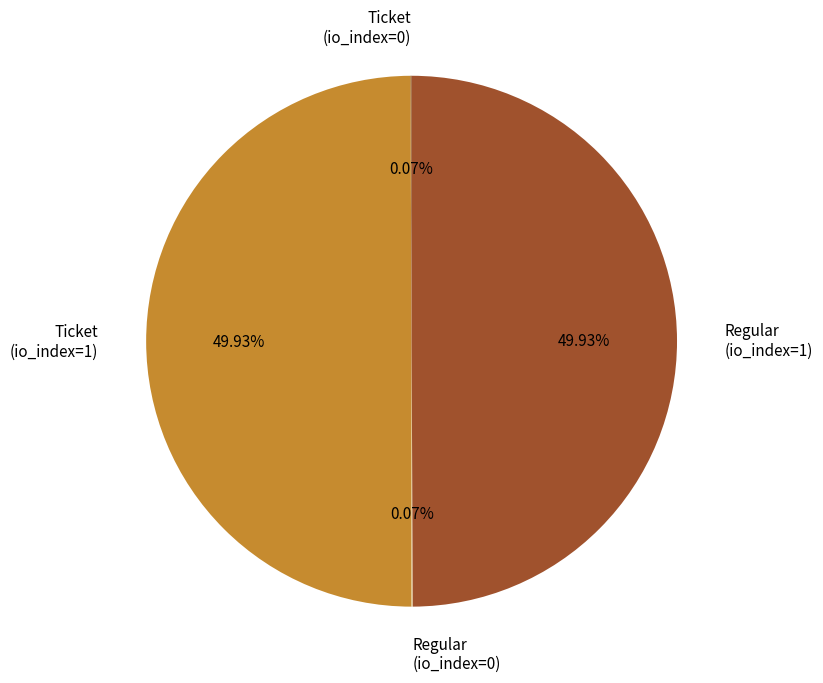

What is the ratio of the value at Regular (io_index=1) to the value at Ticket (io_index=1)?

1.0